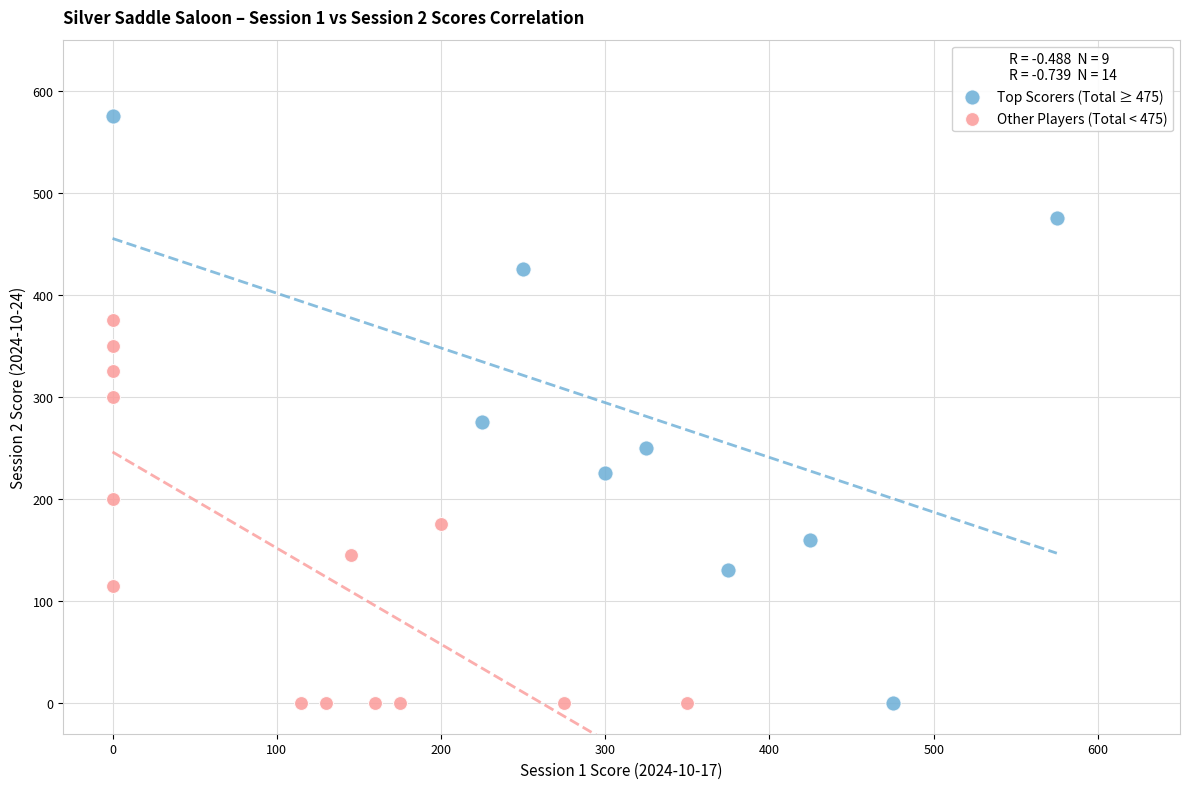

Which series contains the highest Y value?

Top Scorers (Total ≥ 475)